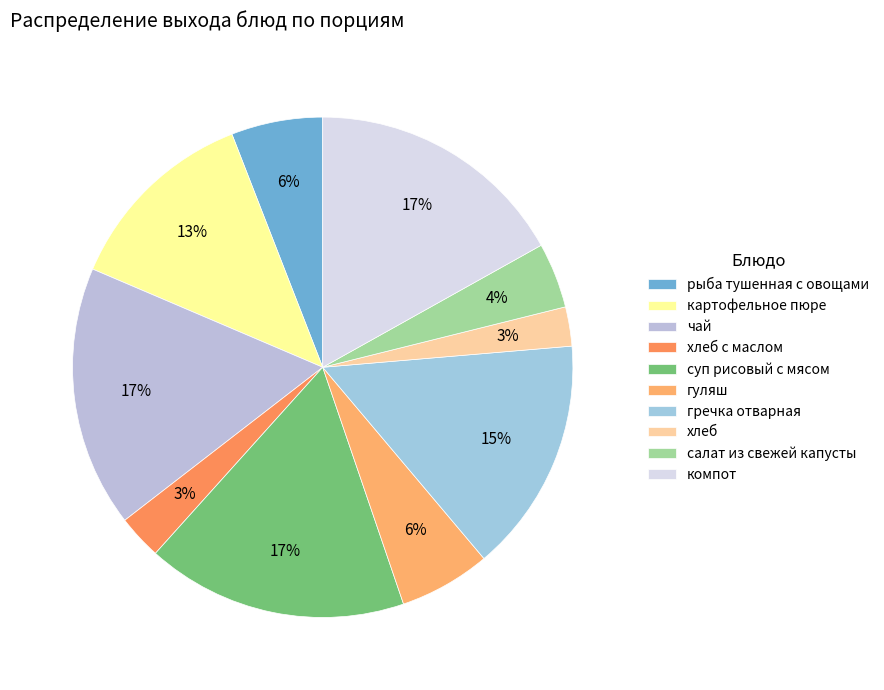

How much of the chart is everything except гречка отварная?

84.8%